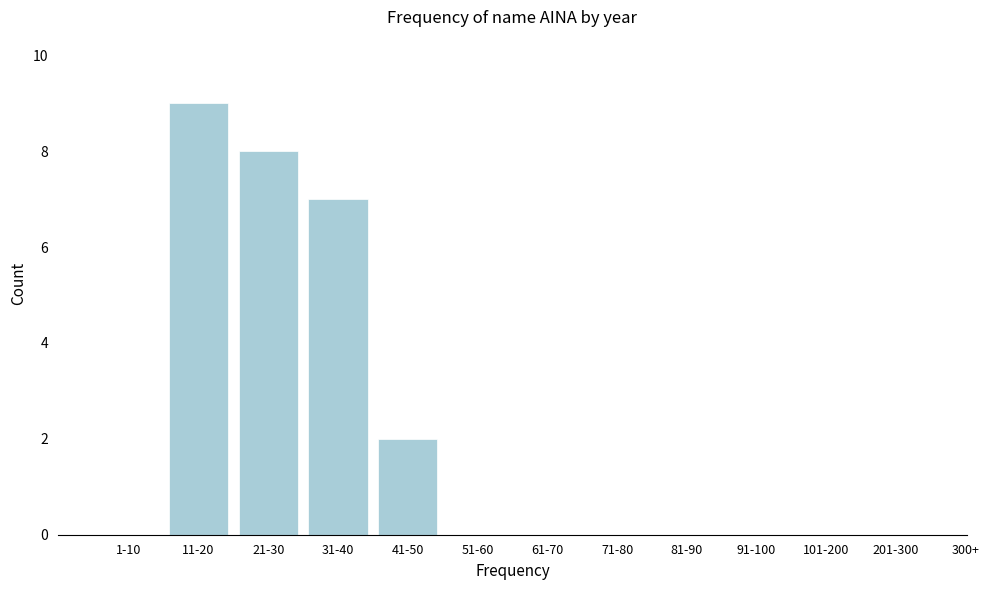

Reading right to left, list all the values displayed in this chart.

201-300=0	101-200=0	91-100=0	81-90=0	71-80=0	61-70=0	51-60=0	41-50=2	31-40=7	21-30=8	11-20=9	1-10=0